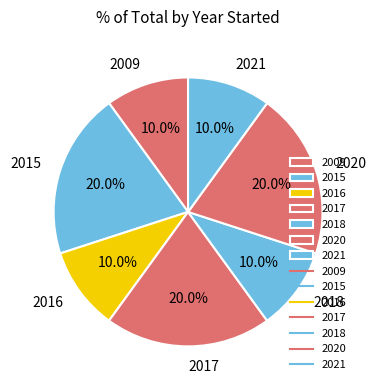

Approximately how many times larger is the value at 2016 compared to 2018?

1.0